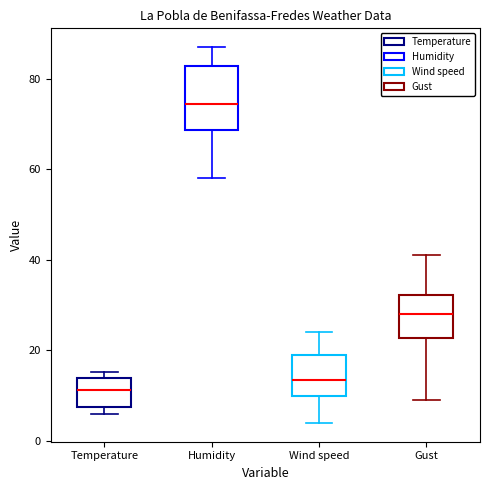

Where is the upper edge of the box for Gust on the y-axis? The values are not printed on the chart, so give them approximately, as read against the axis.

32